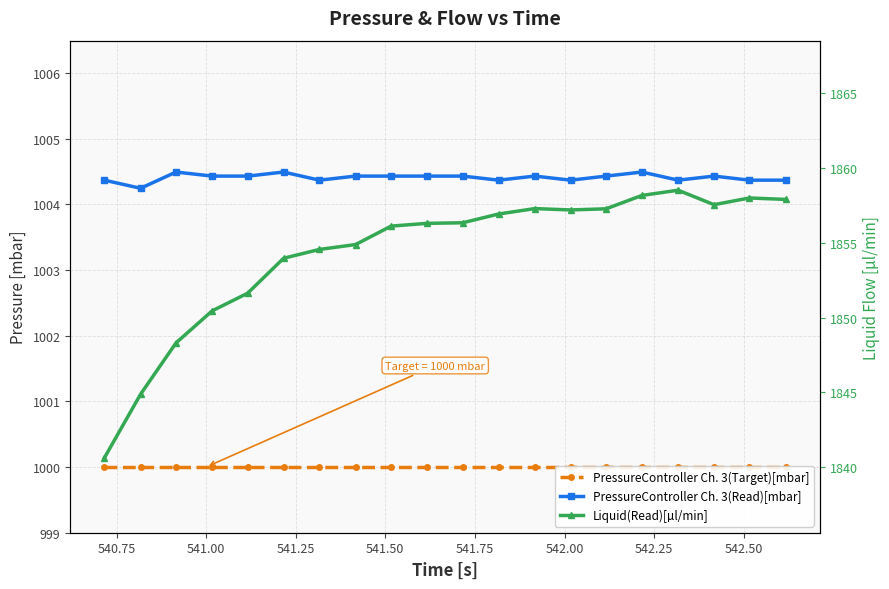

Which series changed the most between 541.50 and 541.75?

Liquid(Read)[µl/min]